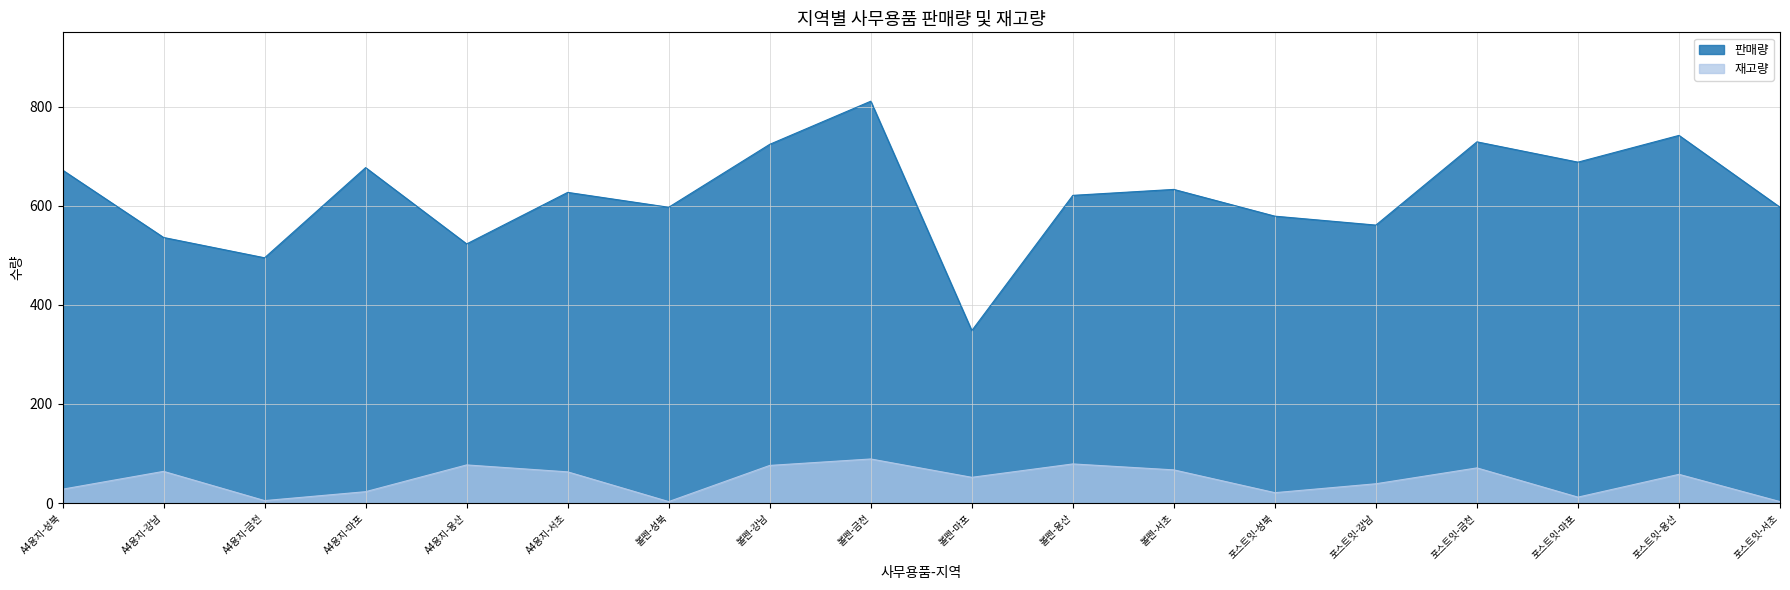

How many interior local valleys does the 판매량 series have?

6